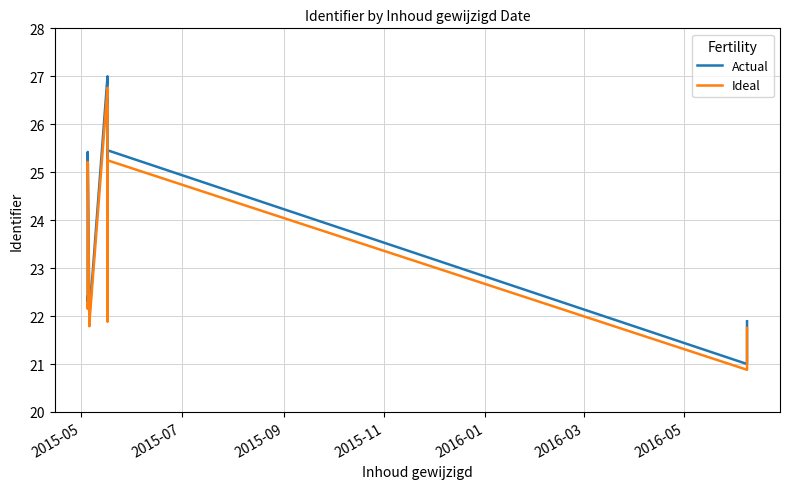

Reading left to right, list all the values displayed in this chart.

Actual: 22.4	22.3	22.3	22.4	25.4	21.9	22.0	22.0	27.0	26.5	26.5	22.0	25.5	21.0	21.8	21.9	21.9
Ideal: 22.3	22.2	22.2	22.2	25.2	21.8	21.8	21.9	26.8	26.2	26.3	21.9	25.2	20.9	21.6	21.7	21.8